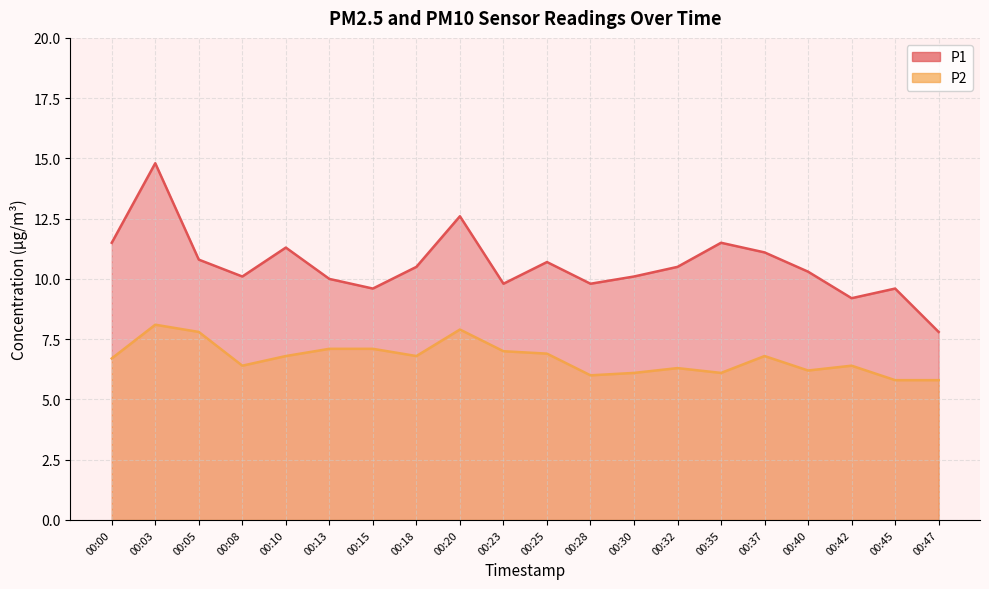

Is the value of P1 at 00:10 greater than the value of P2 at 00:40?

Yes